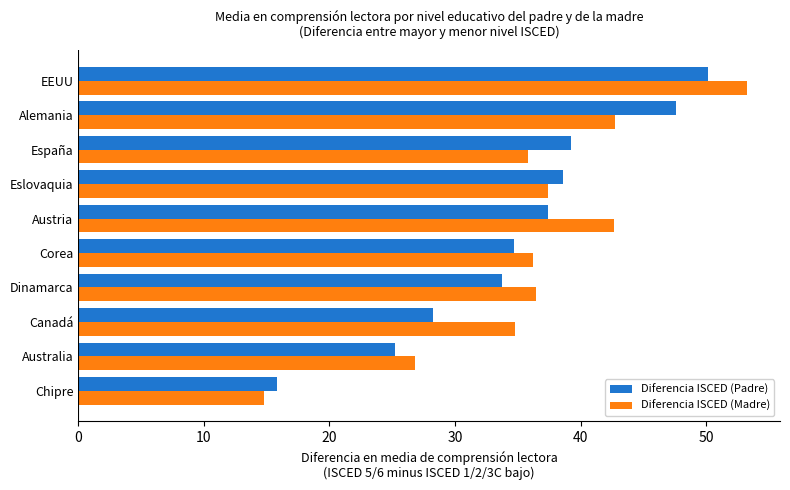

Which series has the widest spread of values?

Diferencia ISCED (Madre)